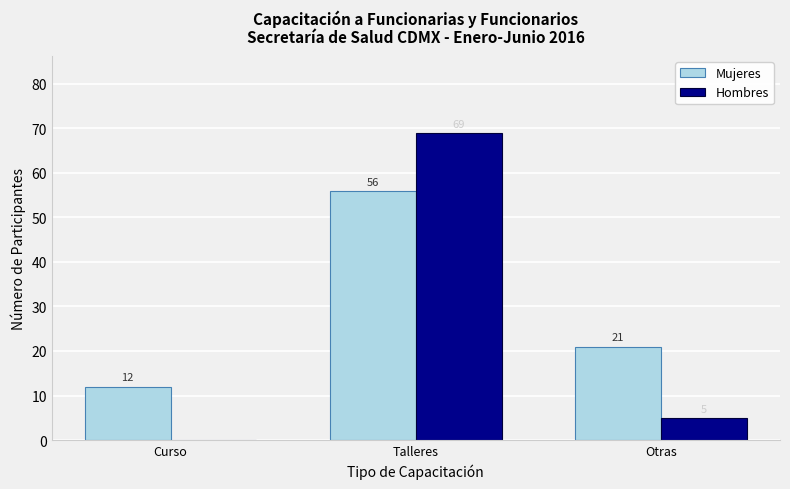

At which label is Hombres closest to 34?

Otras